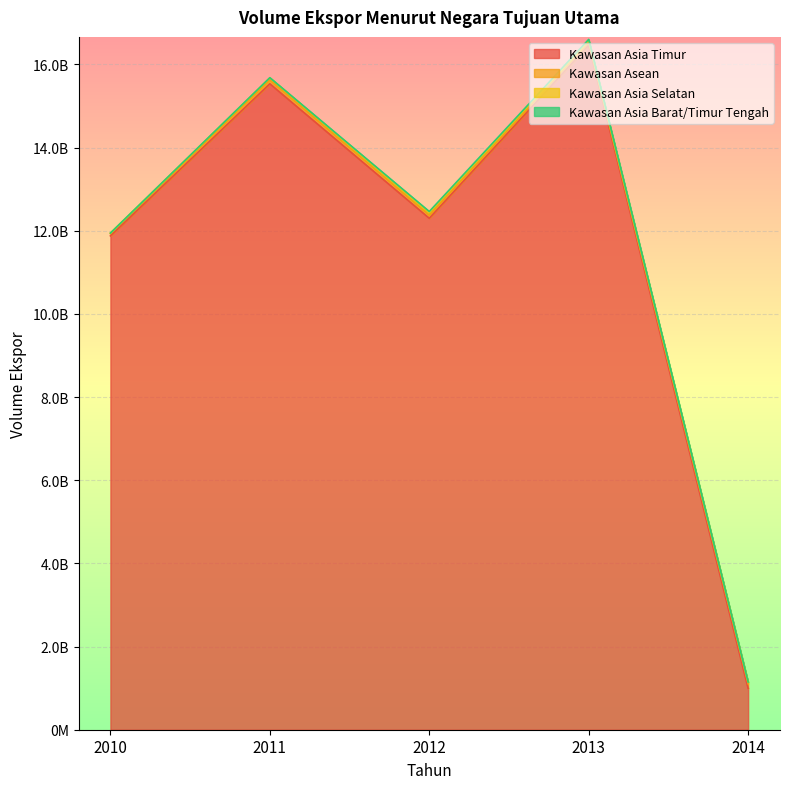

True or false: Kawasan Asia Barat/Timur Tengah has more than 1 points higher than both neighbors.

False